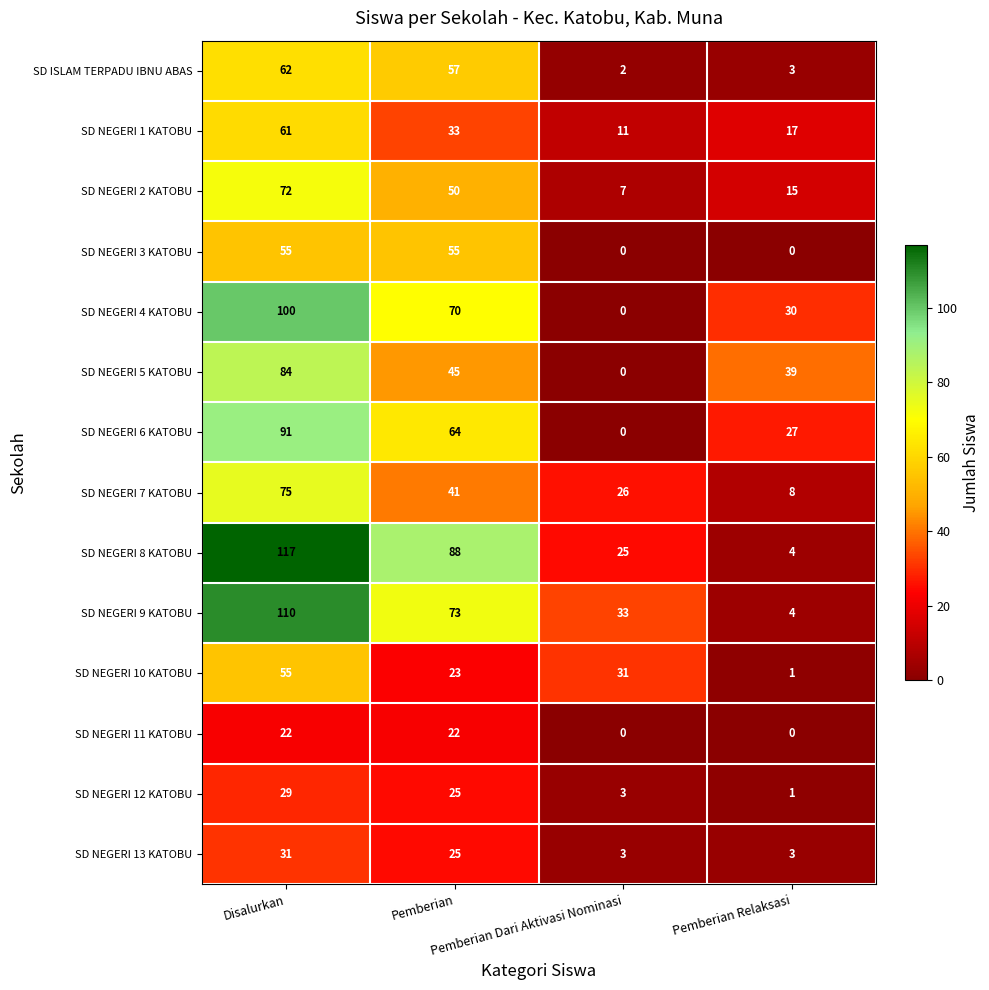

Which series has the largest range (max minus min)?

SD NEGERI 8 KATOBU